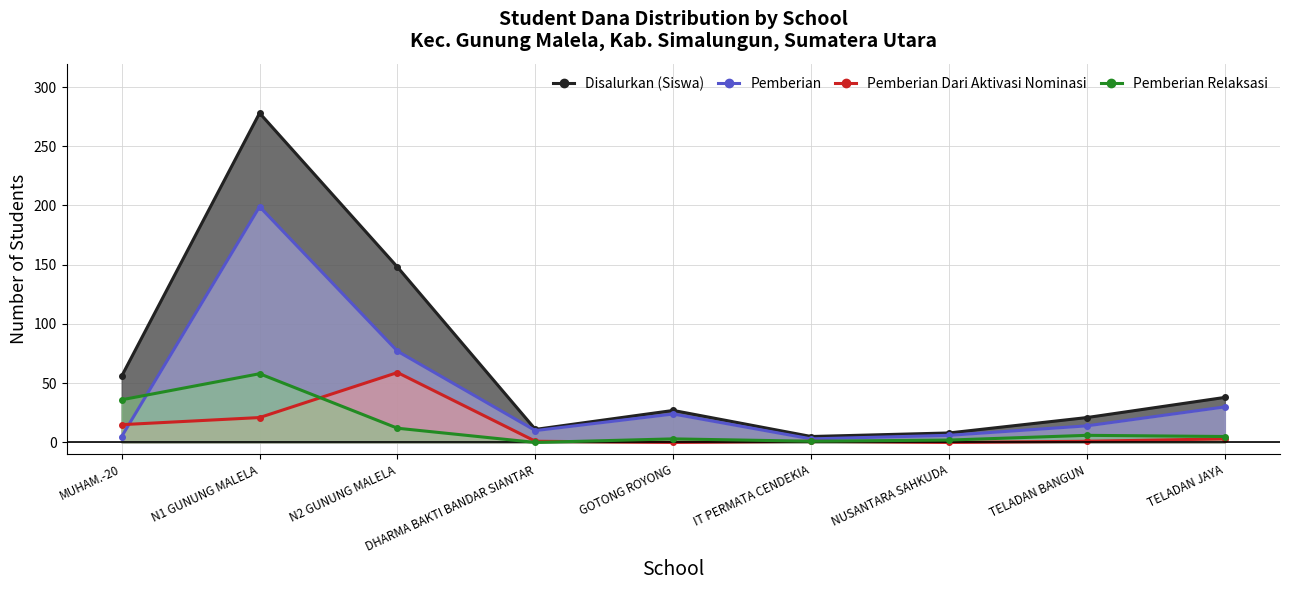

List the series in order of their peak value, highest first.

Disalurkan (Siswa), Pemberian, Pemberian Dari Aktivasi Nominasi, Pemberian Relaksasi